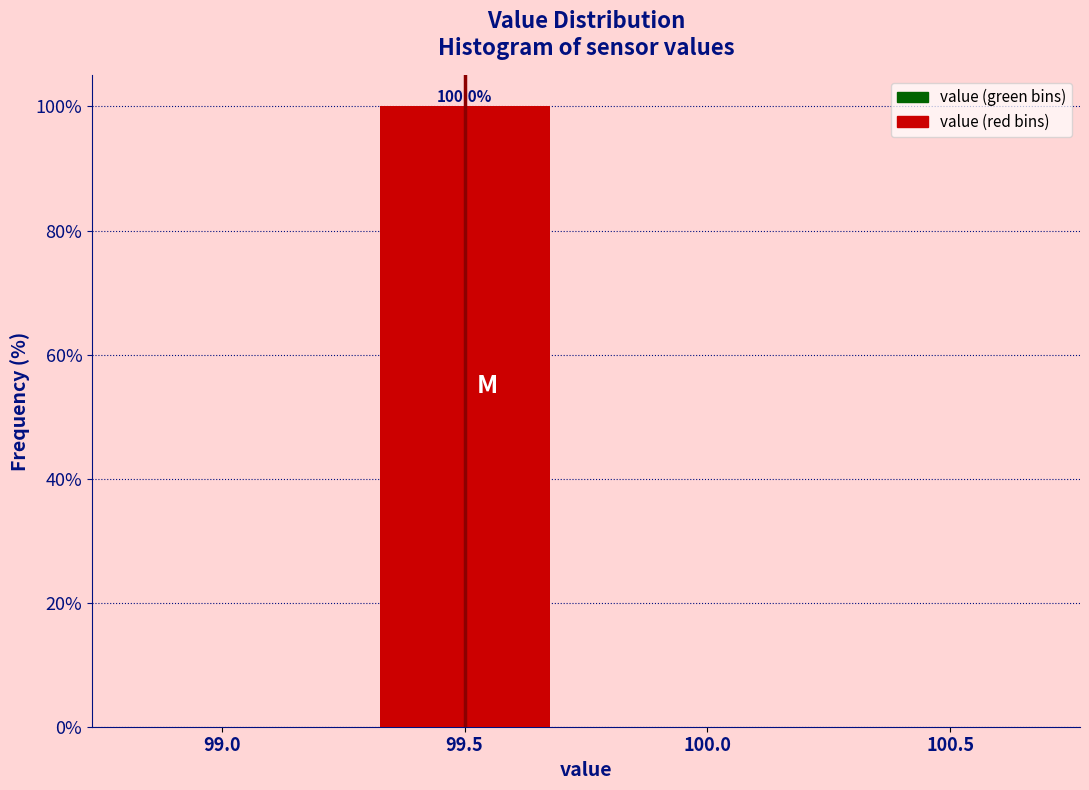

Reading left to right, what are all the values shown in this chart?

99.0=0	99.5=100	100.0=0	100.5=0